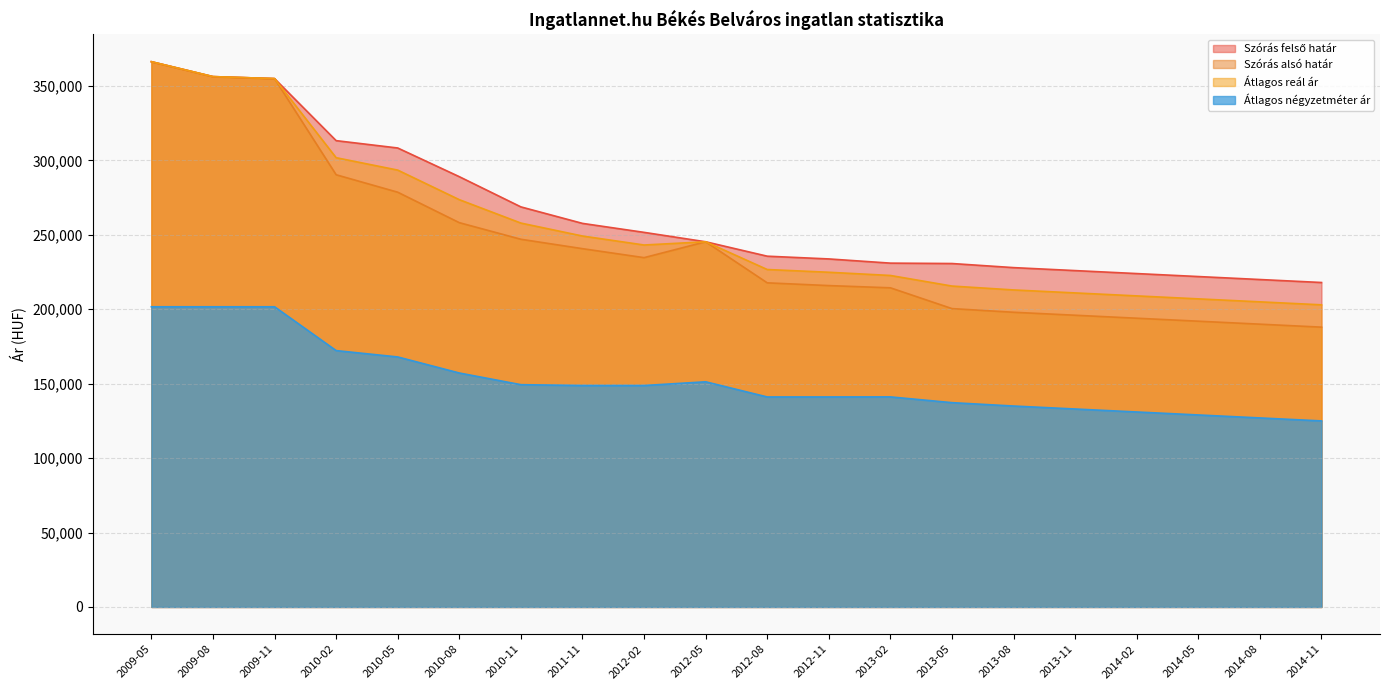

Where is the first local minimum for Átlagos reál ár?

2012-02